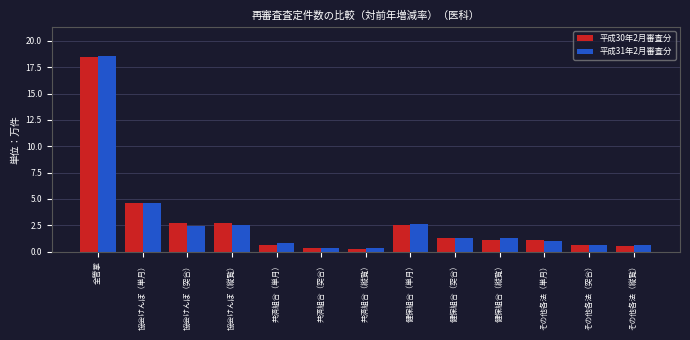

Are the bars horizontal?

No